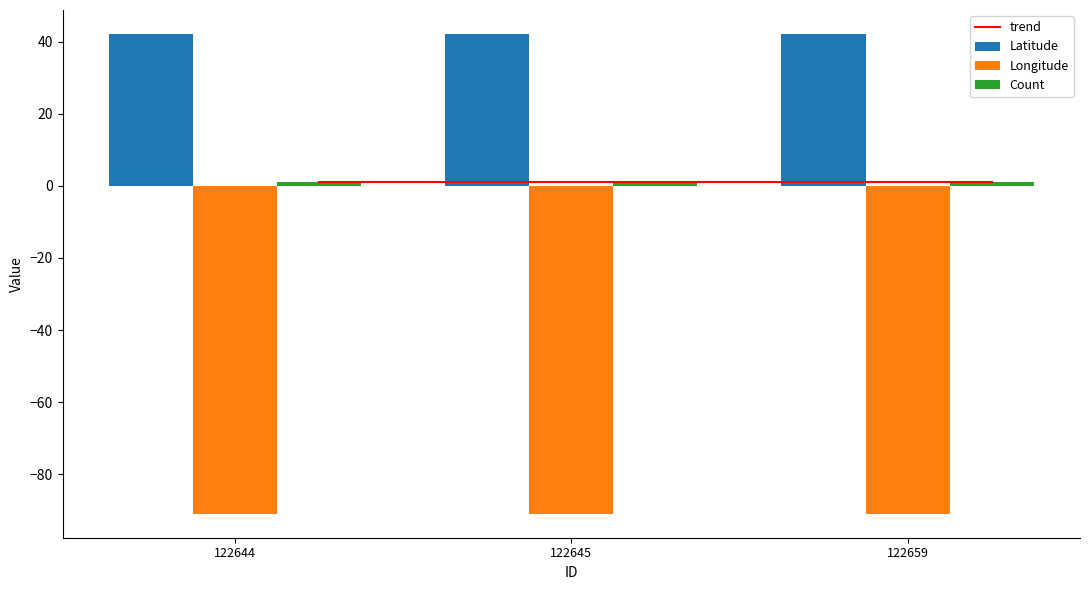

Which has a higher value, 122645 or 122659?

122645